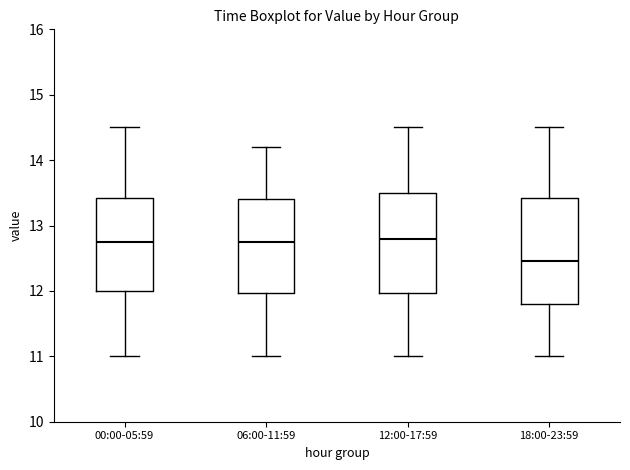

Which box's median line is the lowest?

18:00-23:59